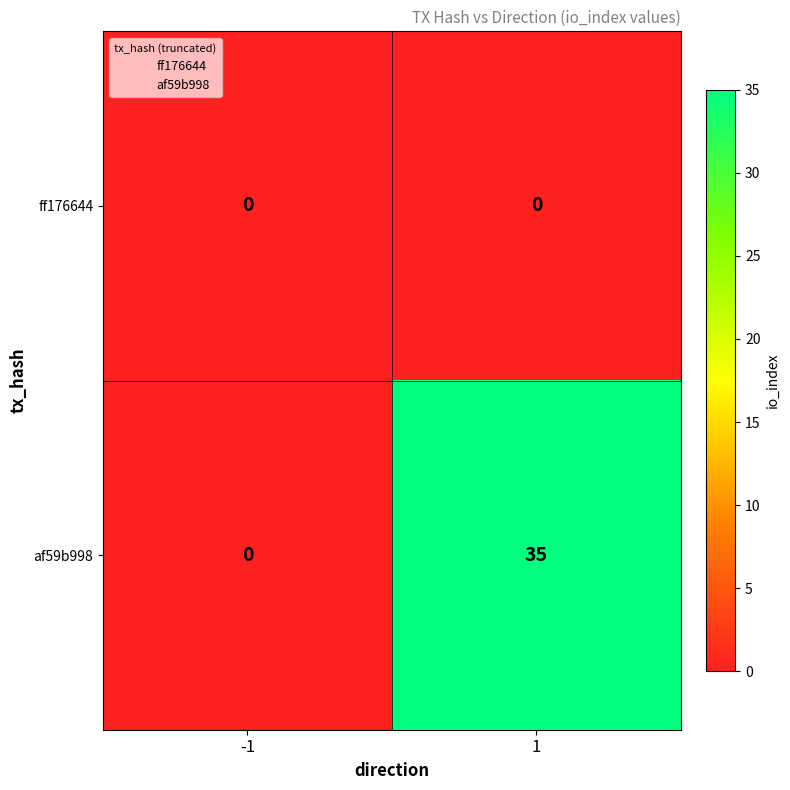

Which series changed the most between -1 and 1?

af59b998